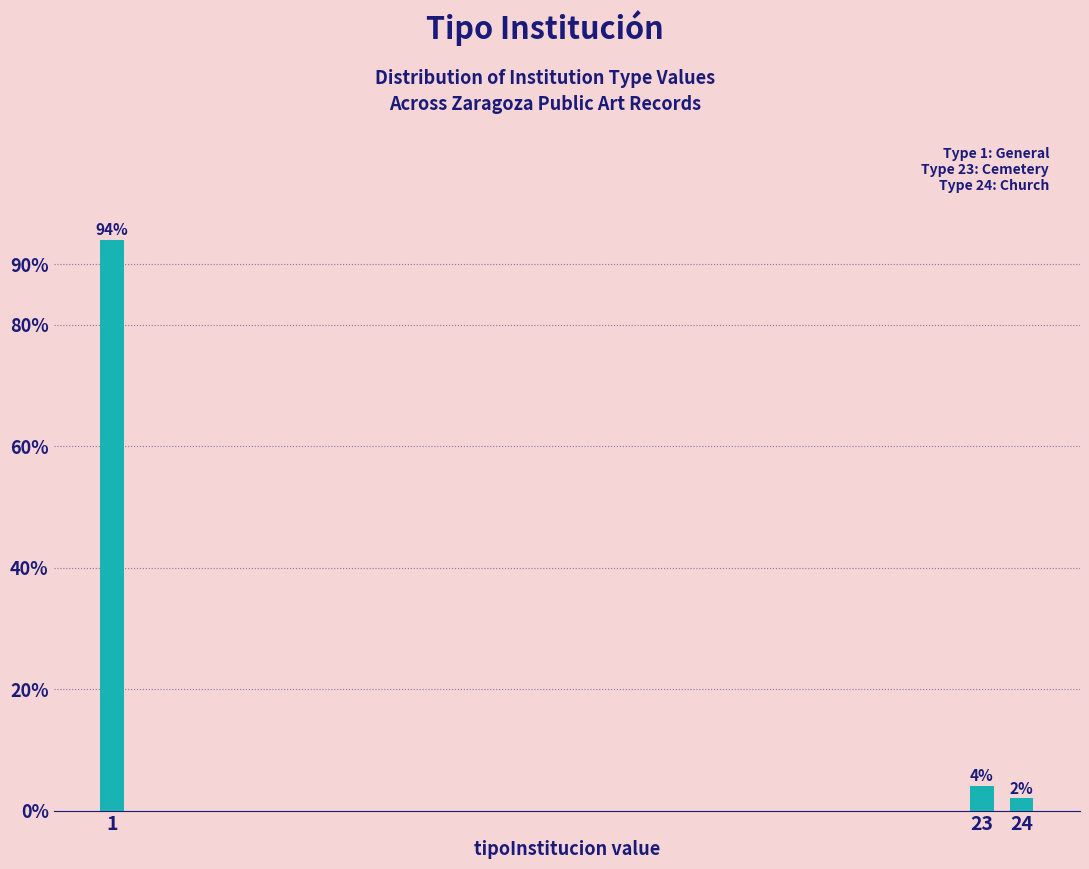

Reading left to right, transcribe all the data shown in this chart.

1=94	23=4	24=2